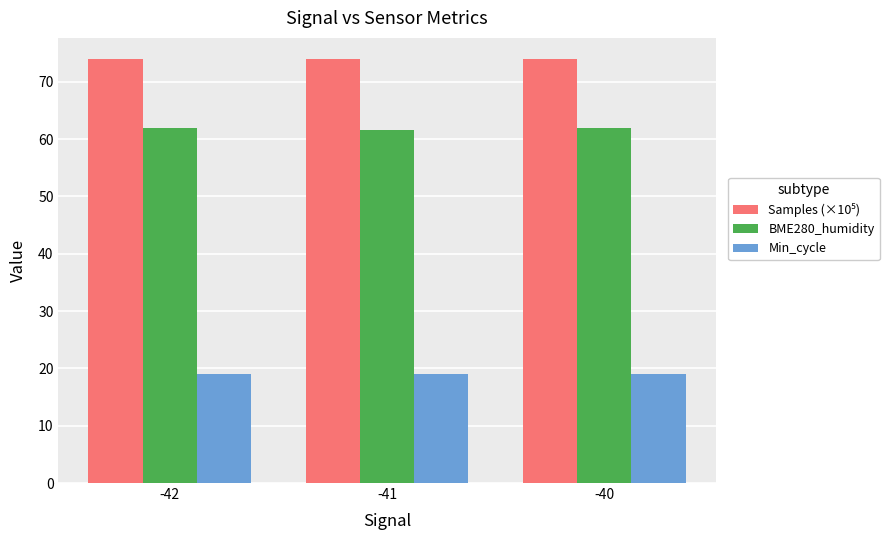

What is the total value across all series at -40?

154.9